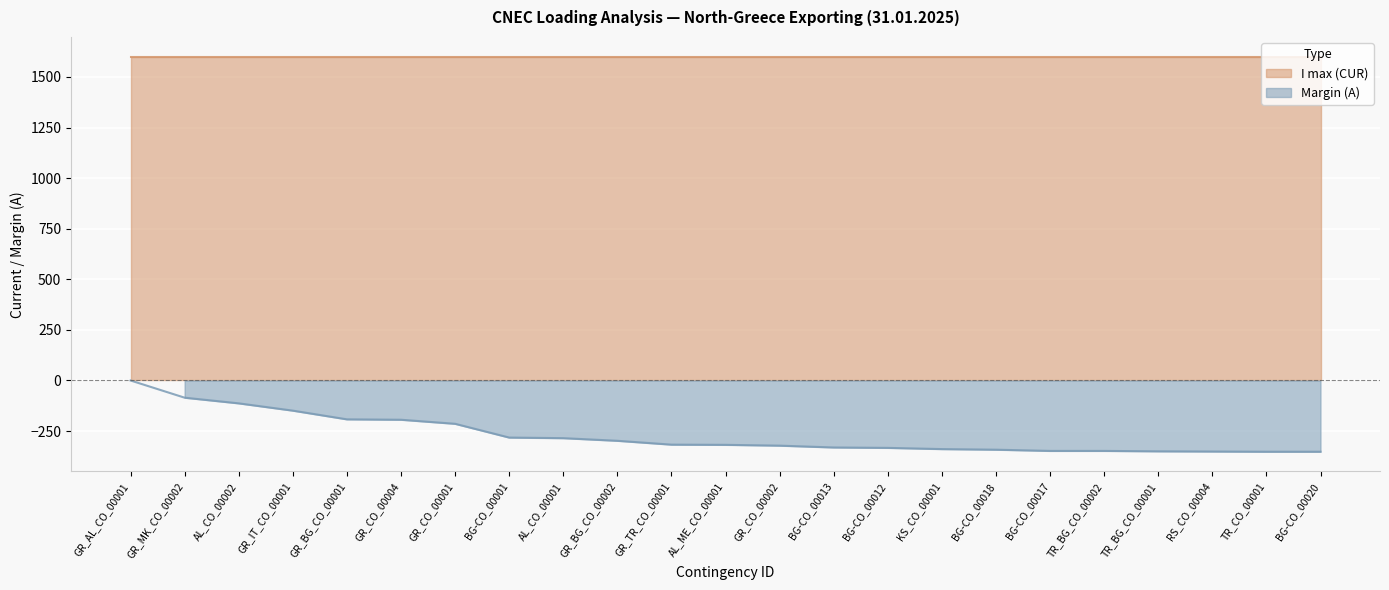

What is the smallest value displayed?

-352